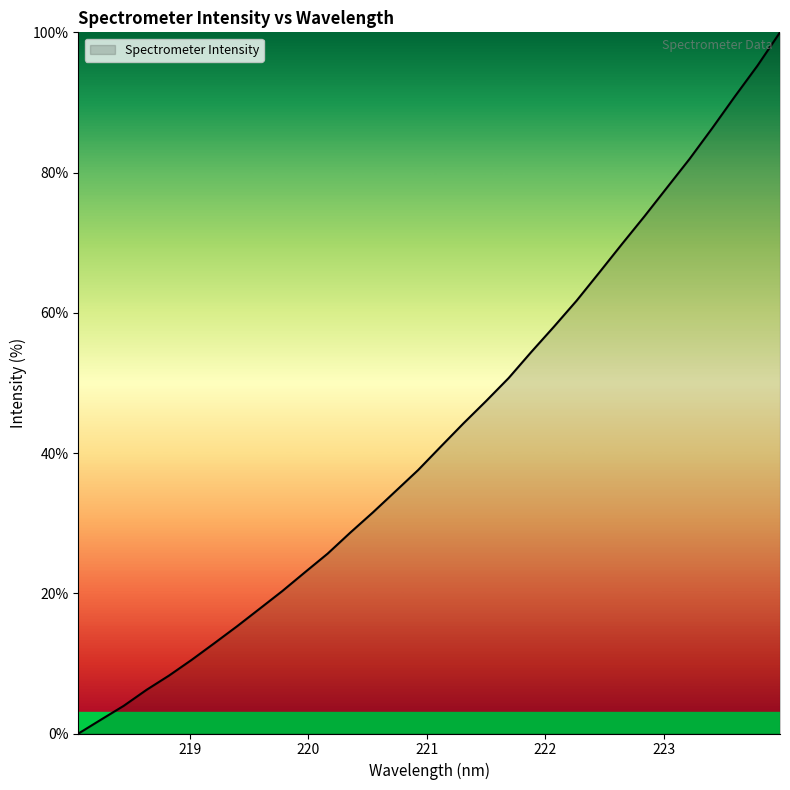

What is the greatest value displayed?

100.0